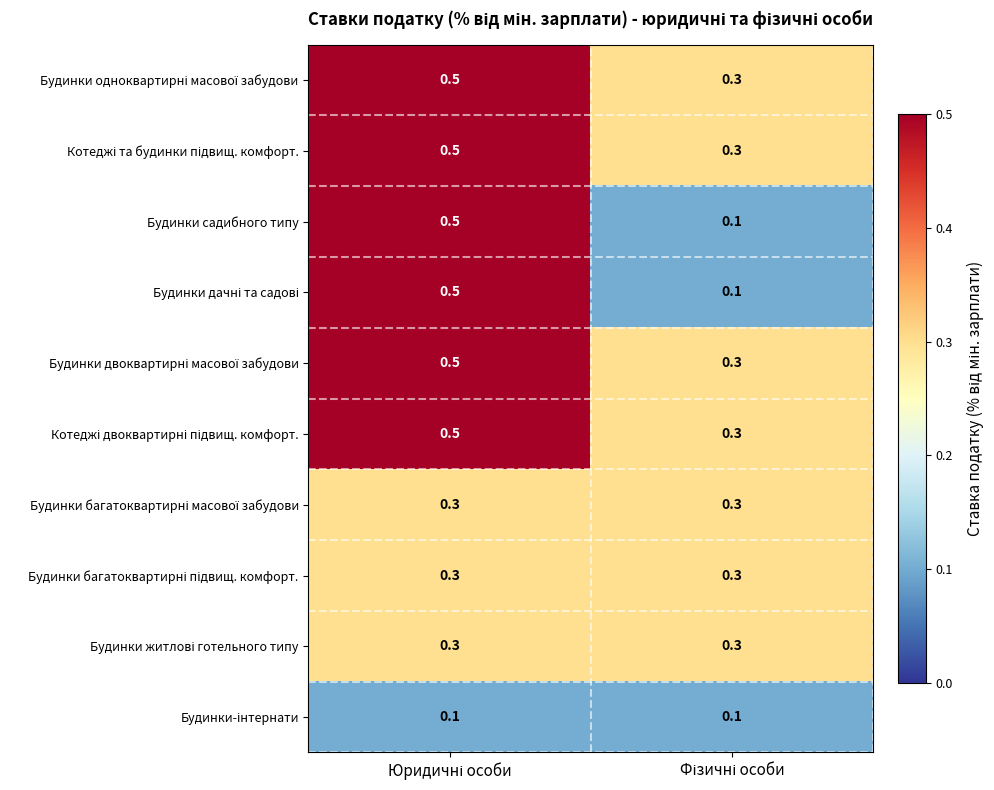

What is the greatest value displayed?

0.5